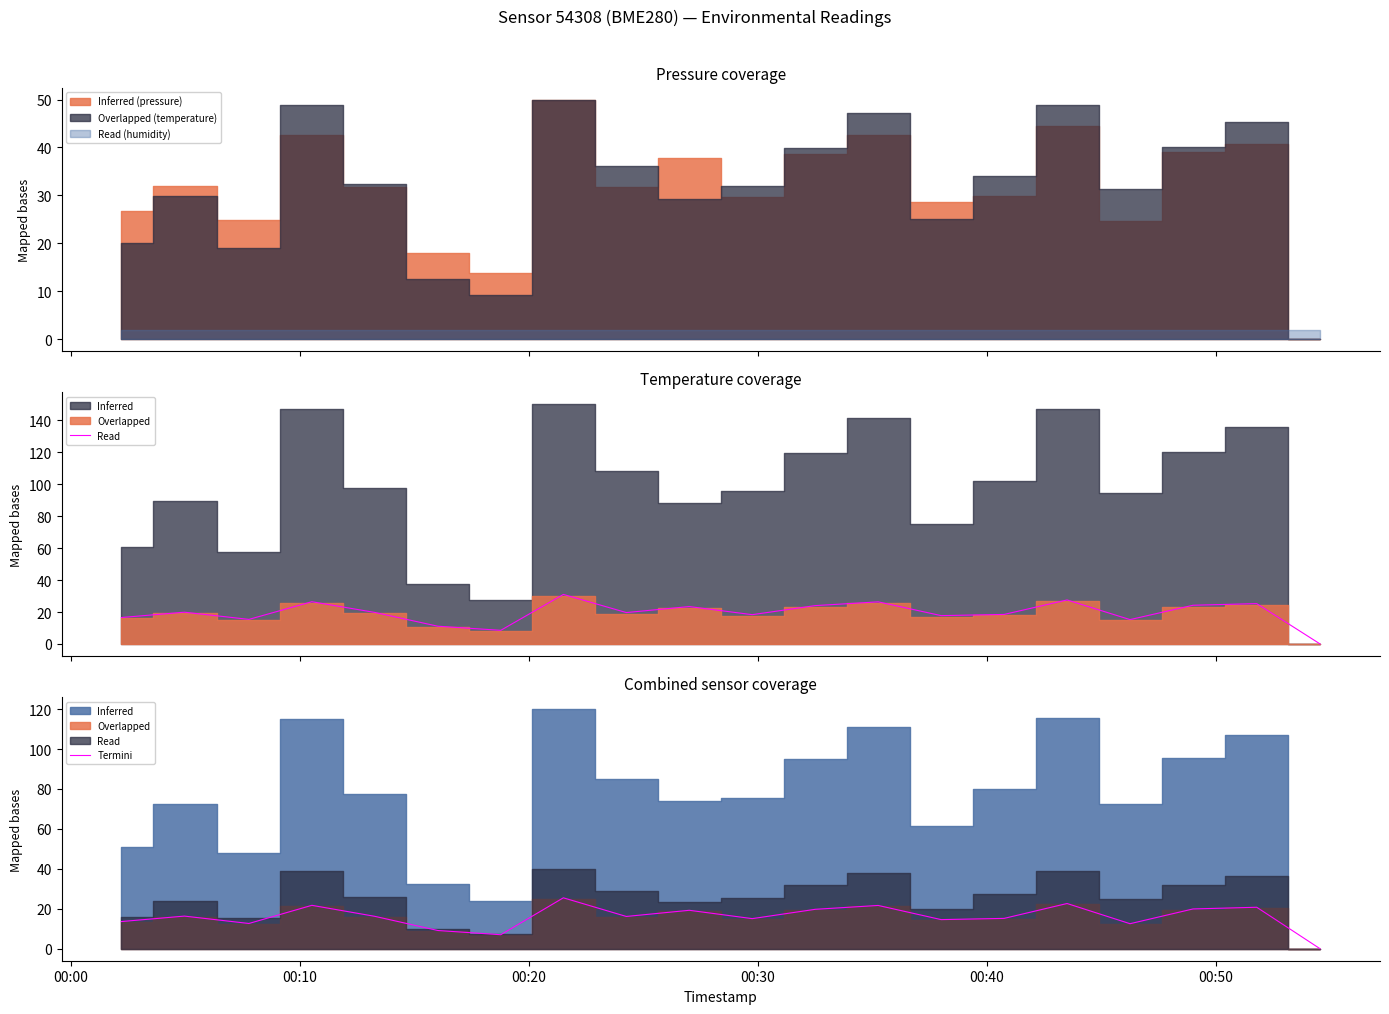

How many values are below 16?

9